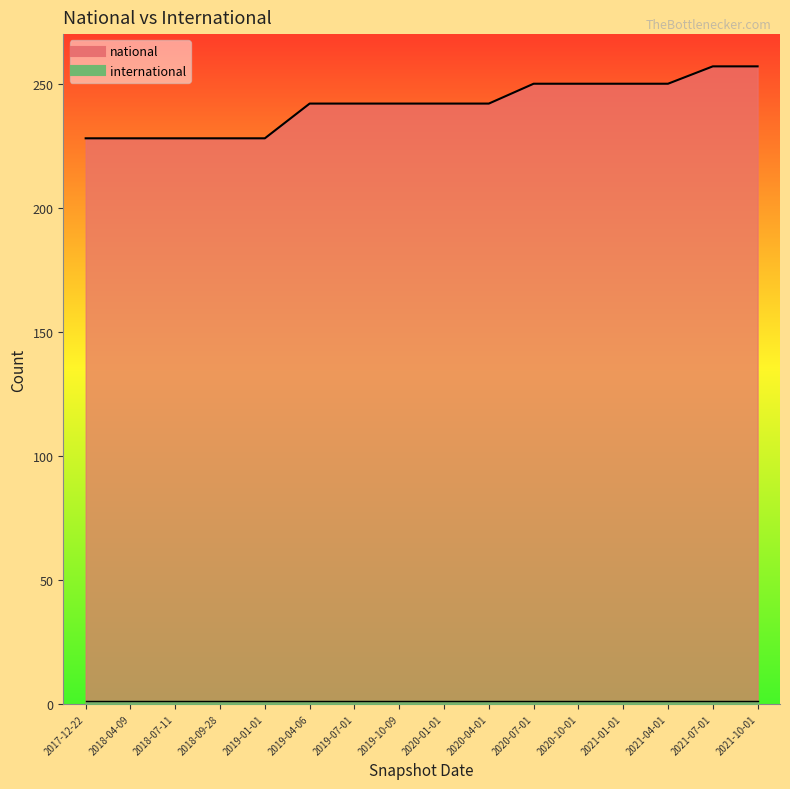

What is the value of the 7th point from the left?

242